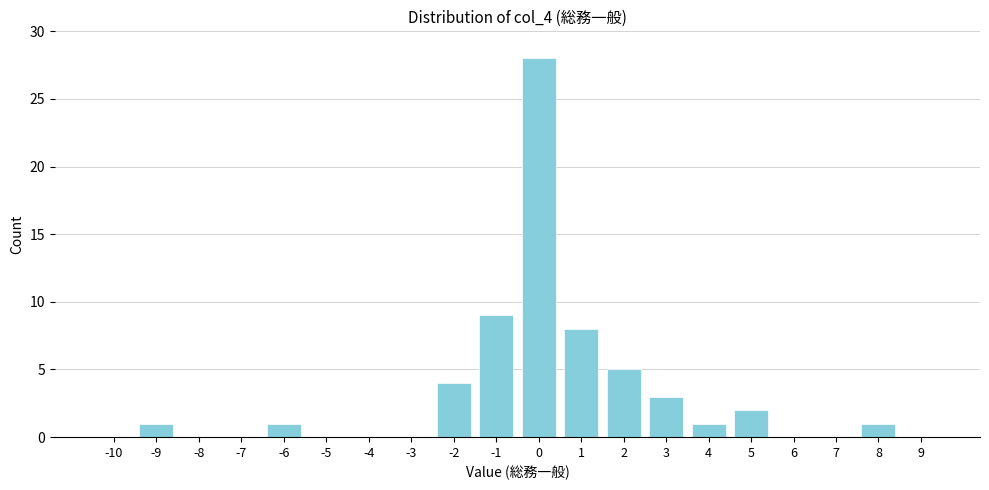

Reading left to right, what are all the values shown in this chart?

-10=0	-9=1	-8=0	-7=0	-6=1	-5=0	-4=0	-3=0	-2=4	-1=9	0=28	1=8	2=5	3=3	4=1	5=2	6=0	7=0	8=1	9=0